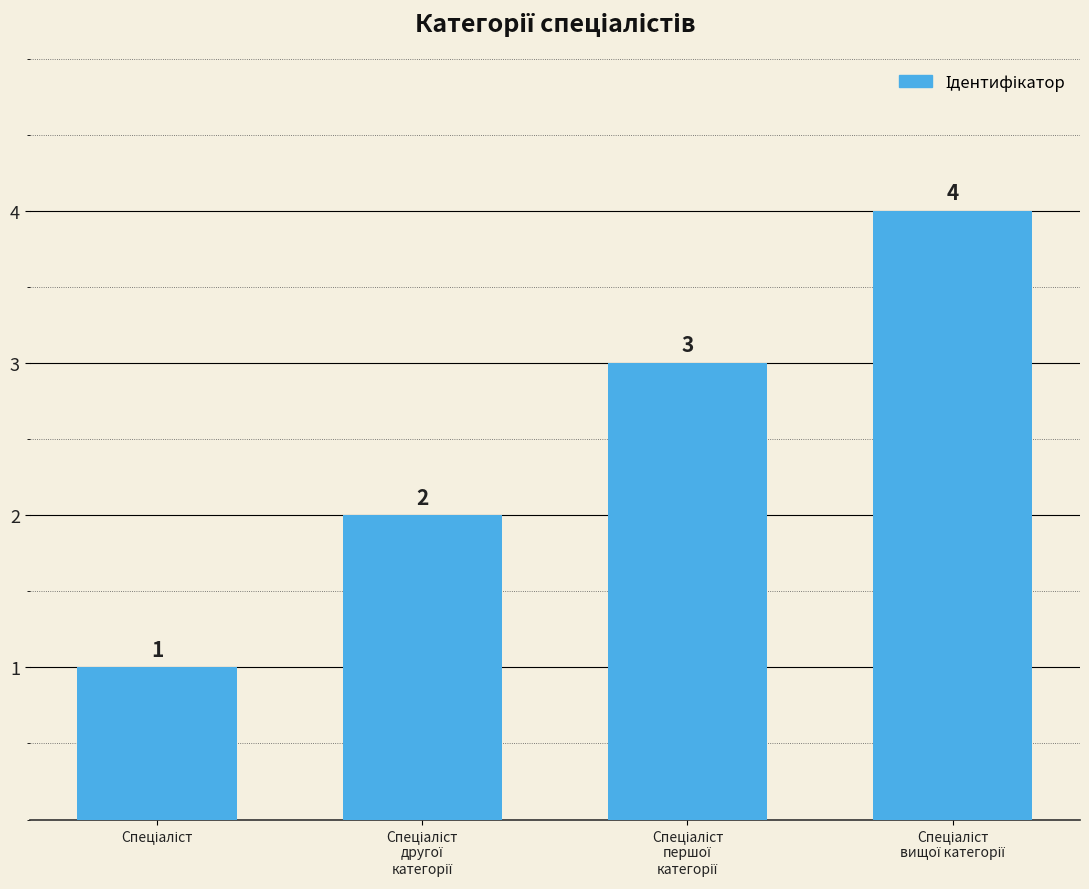

Reading left to right, list all the values displayed in this chart.

1	2	3	4